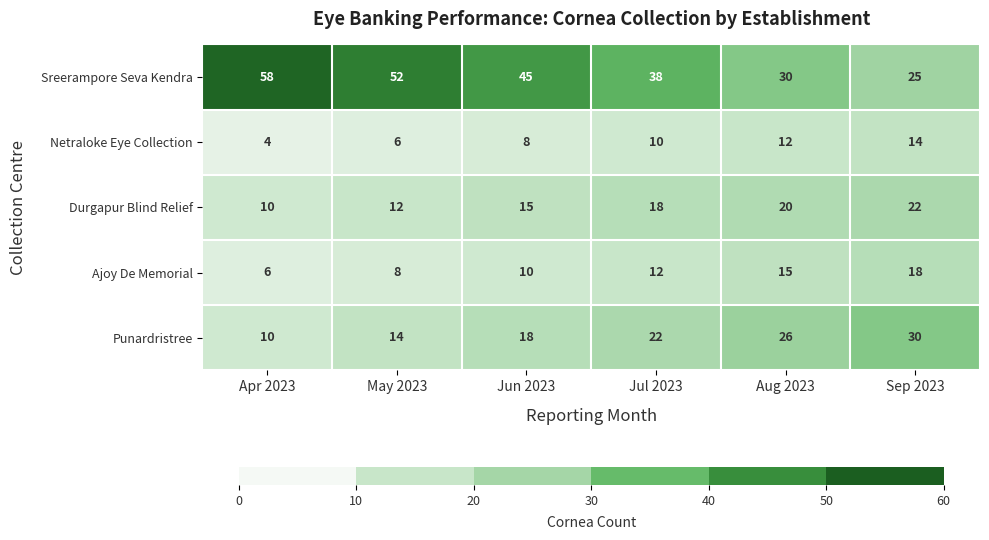

At which label does Durgapur Blind Relief reach its minimum?

Apr 2023